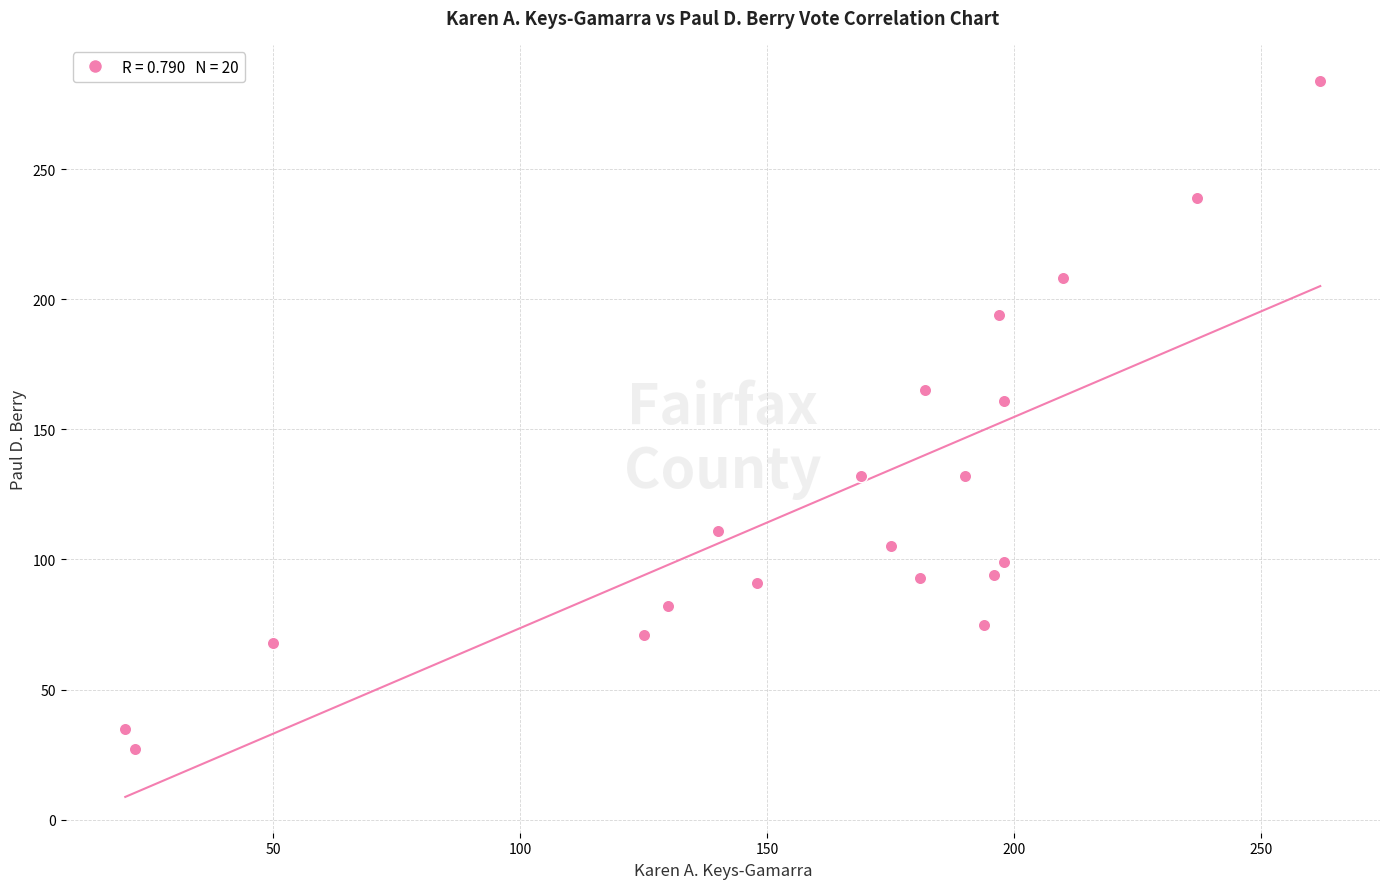

What is the range of X values (max minus min)?

242